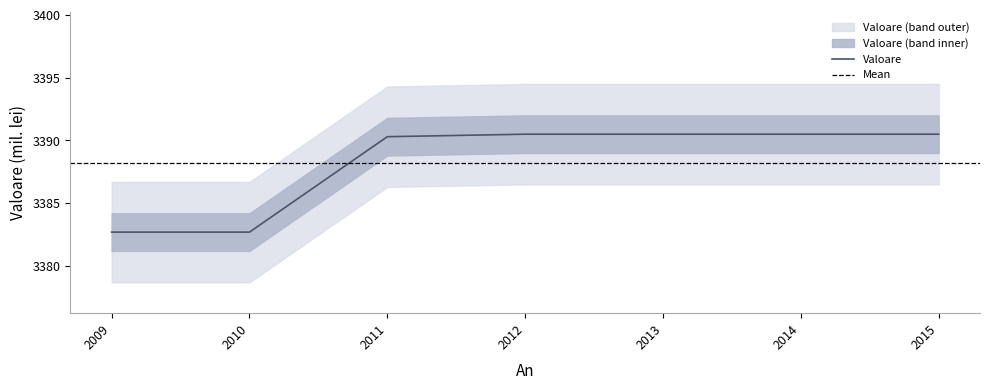

Does the chart display data point markers on the line(s)?

No